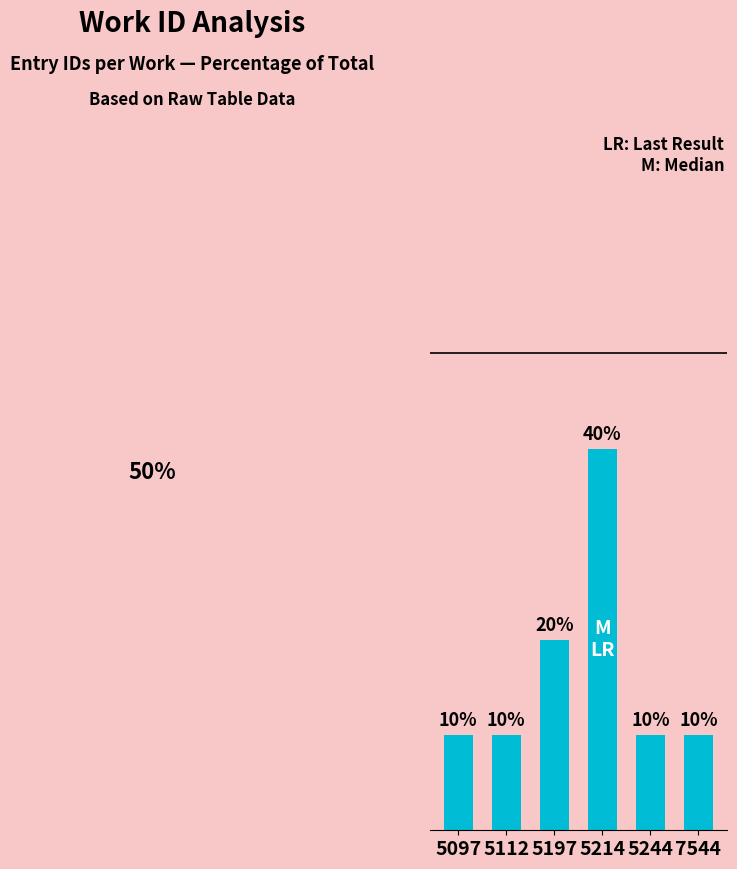

At which label is the value closest to 25?

5197